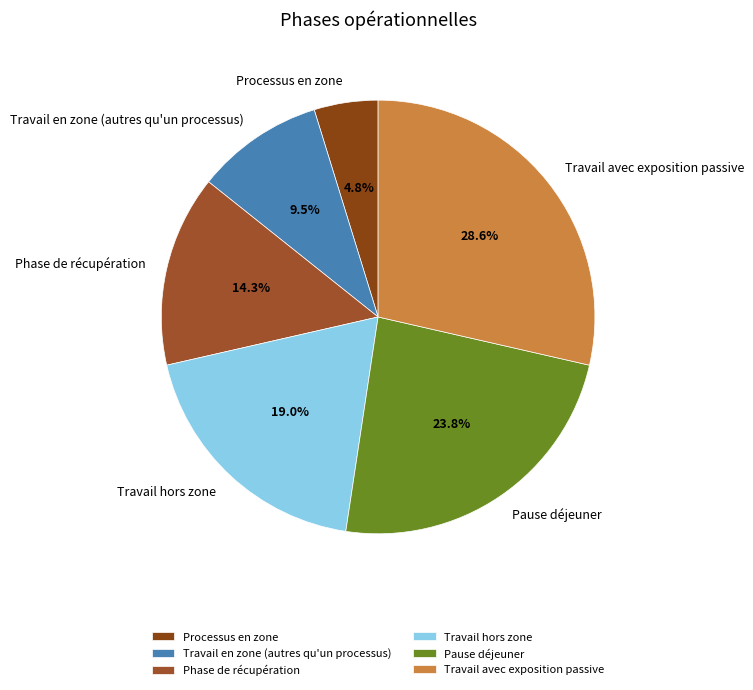

What is the ratio of the value at Travail avec exposition passive to the value at Phase de récupération?

2.0